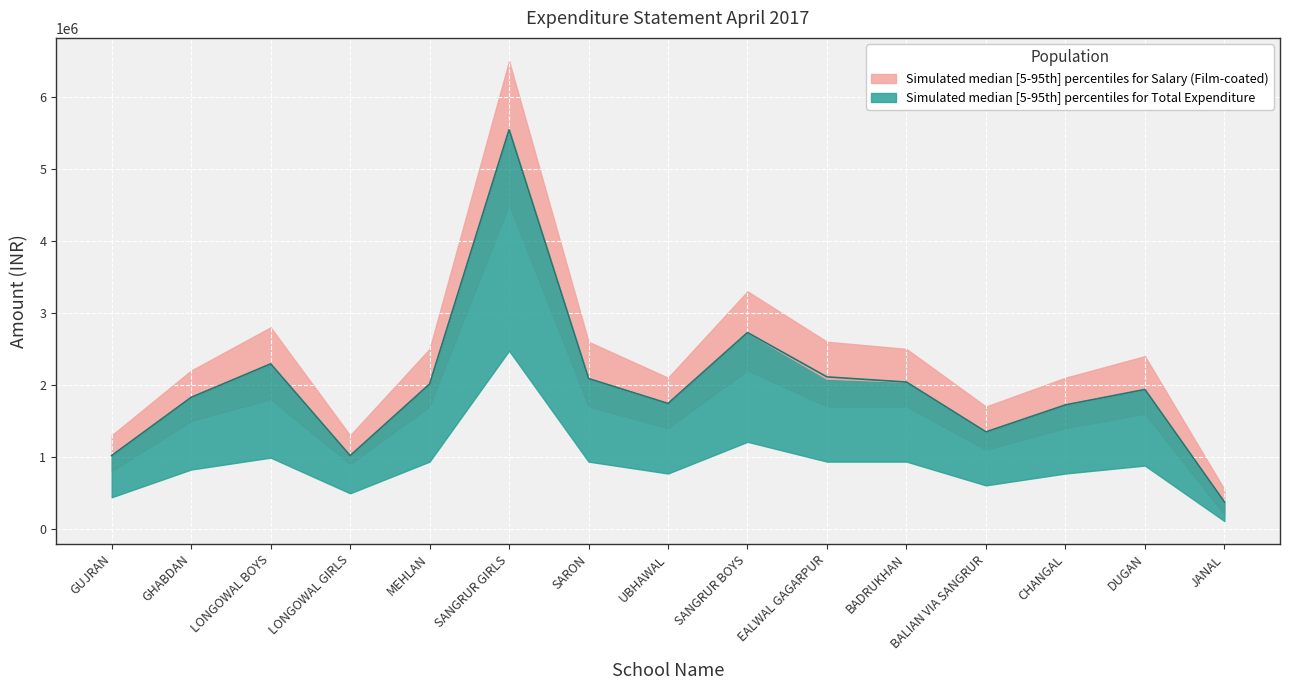

Is it true that Salary equals 2039732 at BADRUKHAN?

True